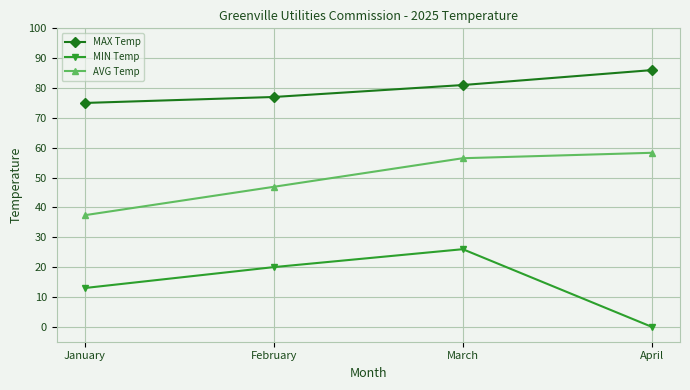

At how many categories does at least one series exceed 71?

4